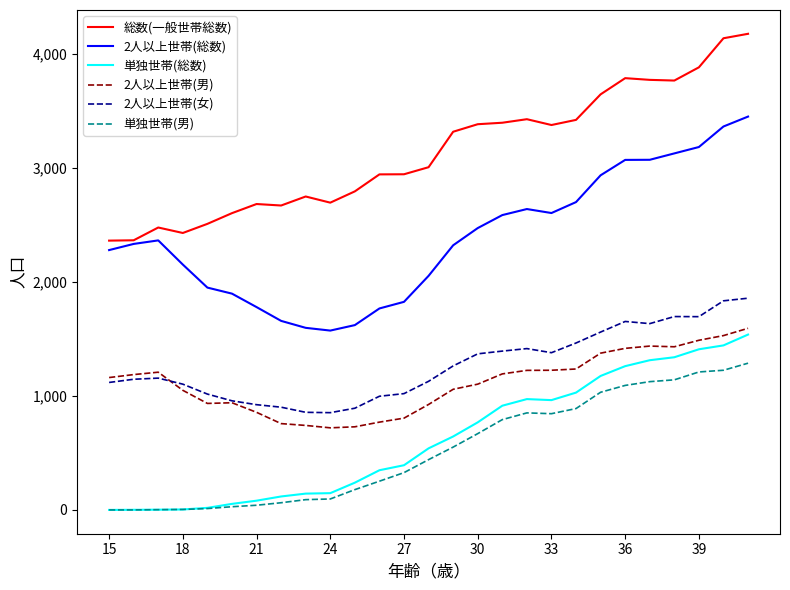

True or false: 総数(一般世帯総数) has more than 2 interior local peaks.

True